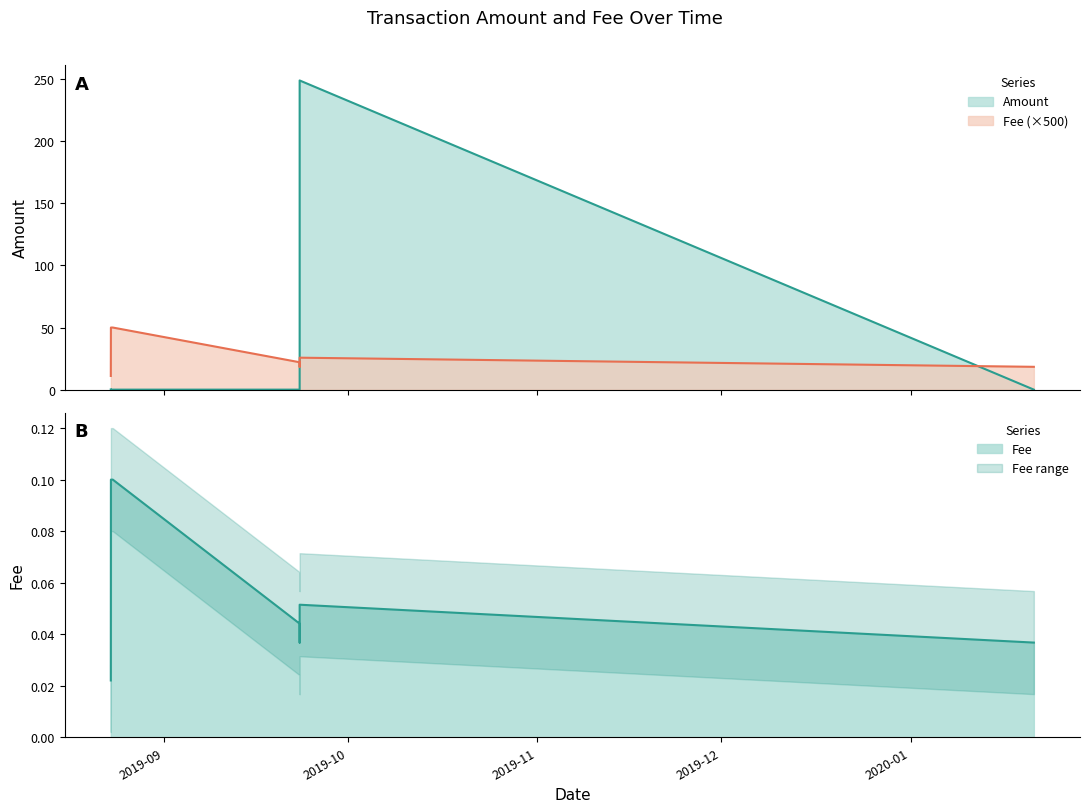

Which category has the lowest value in the Fee series?

2019-08-23 06:35:44